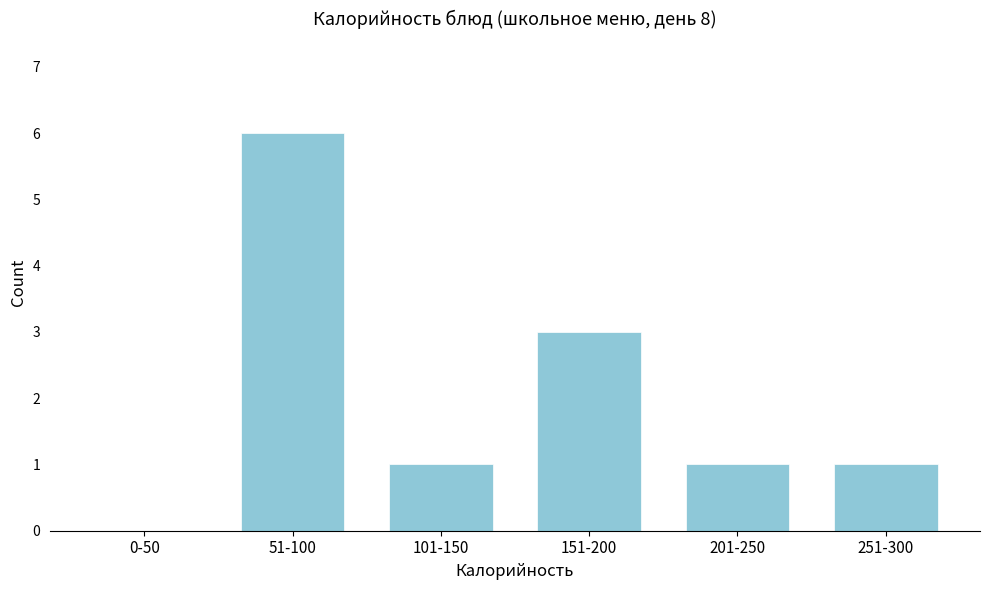

Reading left to right, what are all the values shown in this chart?

0-50=0	51-100=6	101-150=1	151-200=3	201-250=1	251-300=1